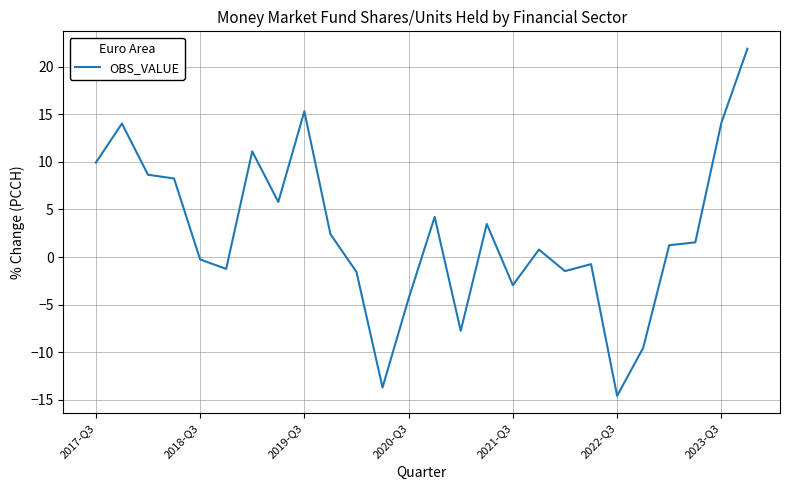

What is the difference between the maximum and second lowest values?

35.6